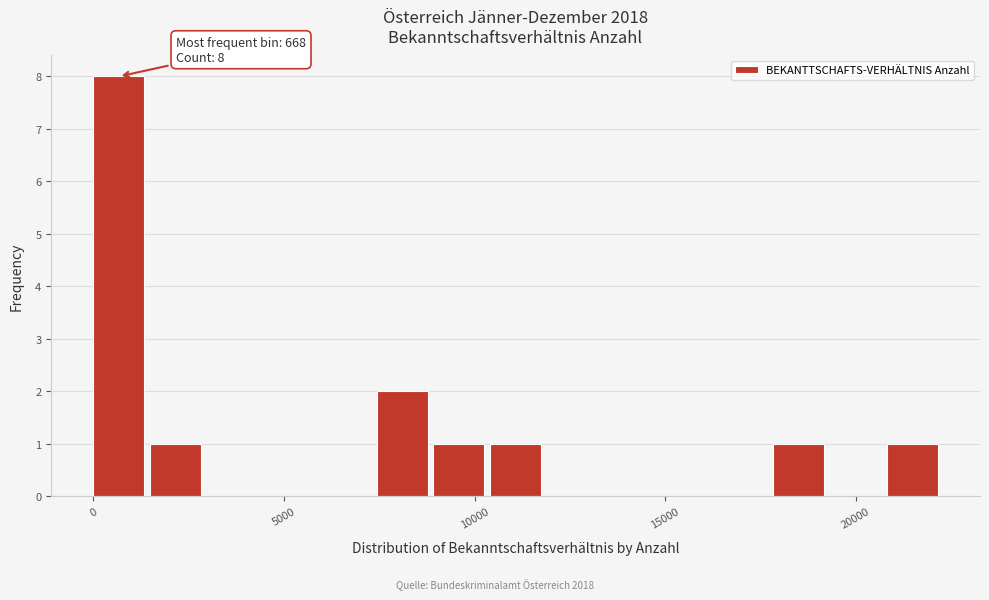

Read against the x-axis, roughly where is the centre of the tallest bar?

500